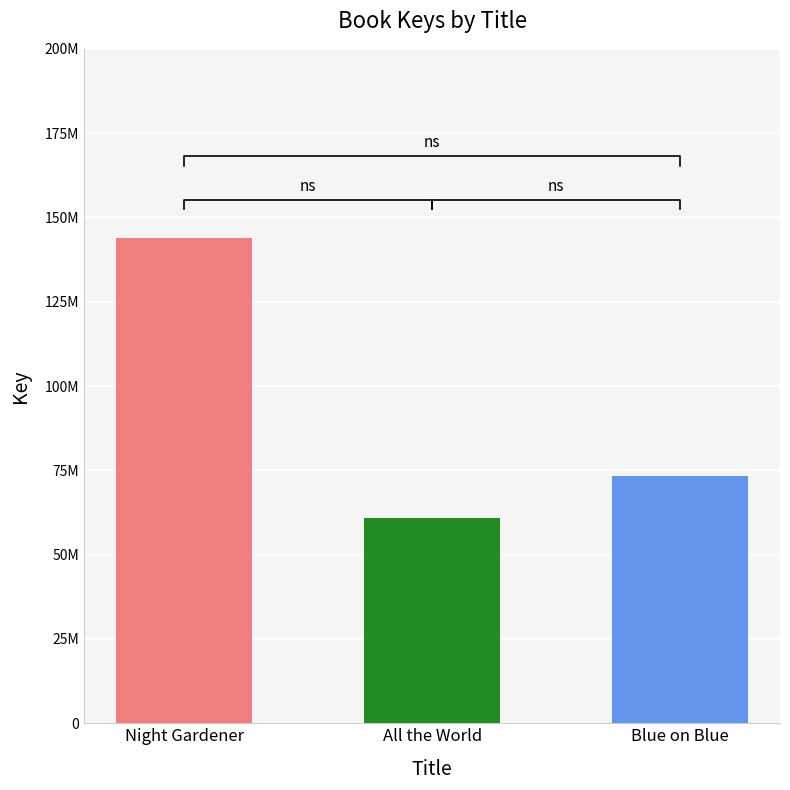

Is it true that the value at Blue on Blue is 50632288?

False